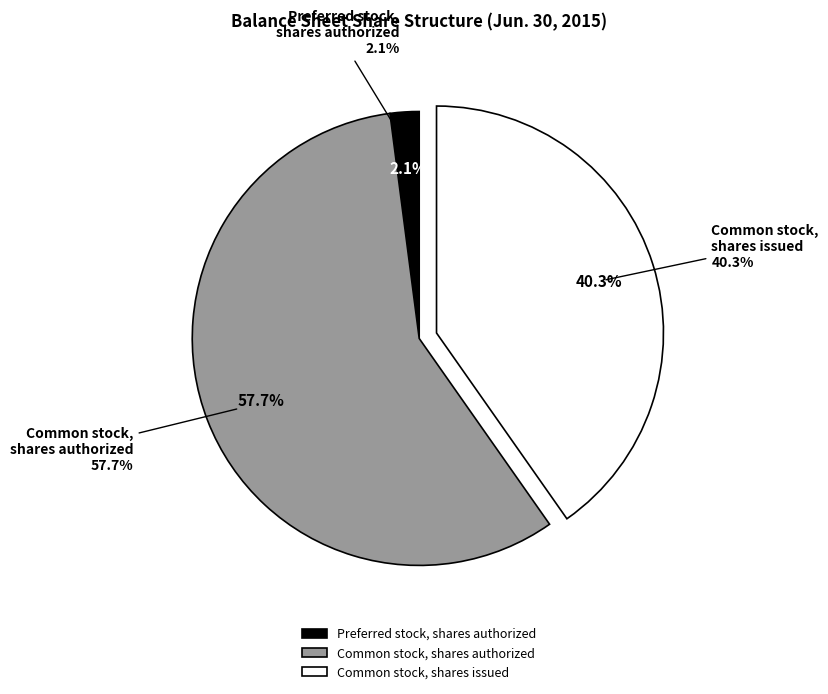

To the nearest percent, what is the difference between the largest and smallest slice percentages?

56%